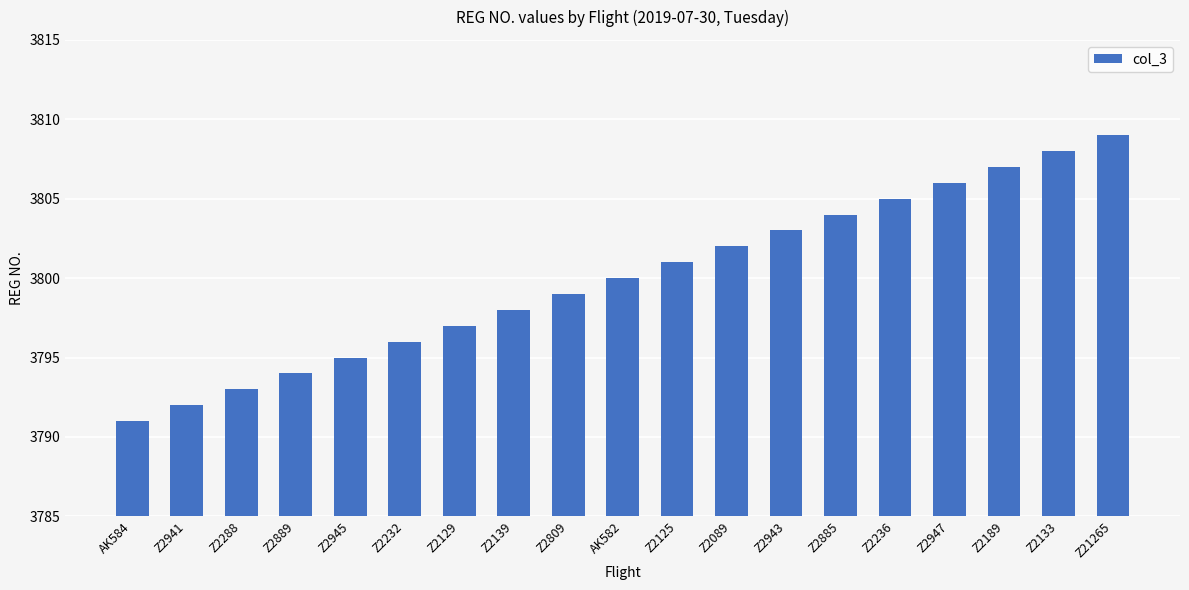

Rank the categories by value from lowest to highest.

AK584, Z2941, Z2288, Z2889, Z2945, Z2232, Z2129, Z2139, Z2809, AK582, Z2125, Z2089, Z2943, Z2885, Z2236, Z2947, Z2189, Z2133, Z21265